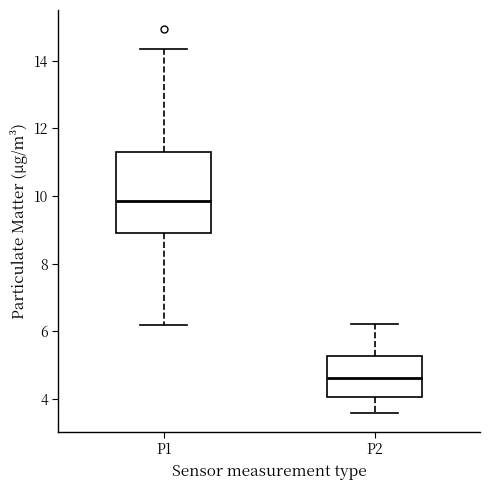

Reading left to right, transcribe this box plot: for each box, give where its median line is, the range the box spans, and where its two whiskers end, as read against the y-axis. The values are not printed on the chart, so give them approximately, as read against the axis.

P1: median 9.8, box 9.0 to 11.2, whiskers 6.2 to 14.4
P2: median 4.6, box 4.0 to 5.2, whiskers 3.6 to 6.2